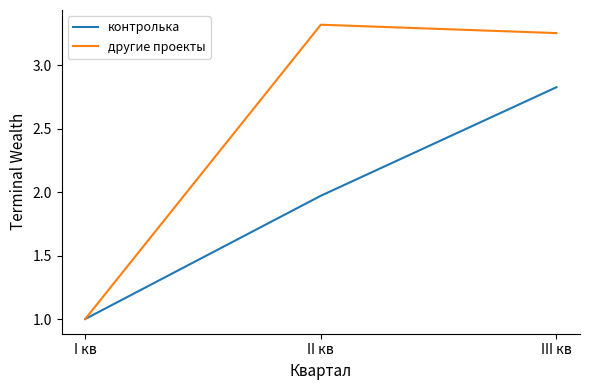

What is the difference between the second highest and minimum values in the другие проекты series?

2.3